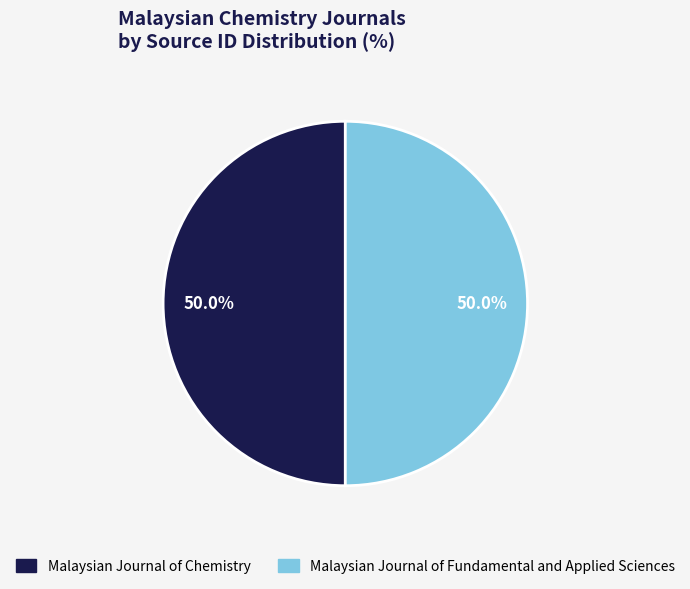

Is the sum of Malaysian Journal of Fundamental and Applied Sciences and Malaysian Journal of Chemistry greater than half?

Yes